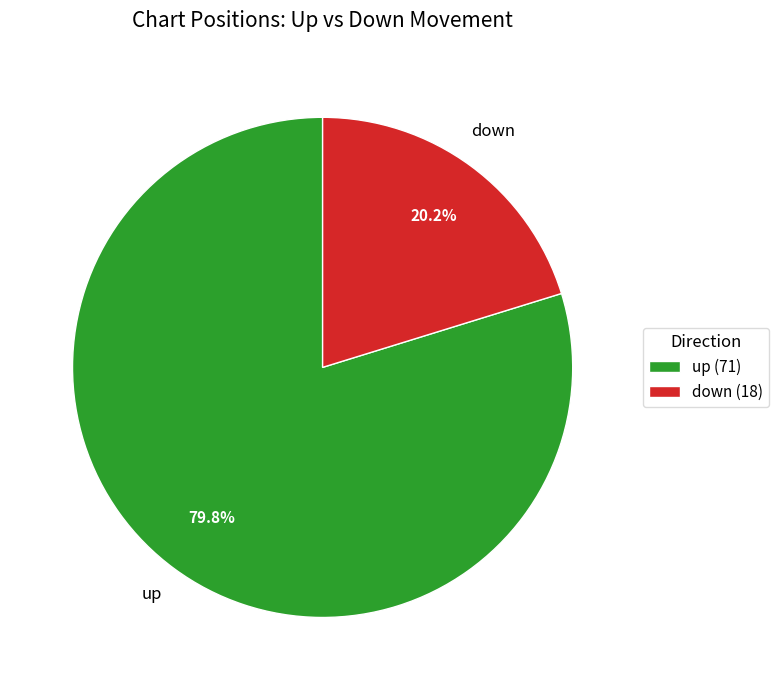

To the nearest percent, what portion does up represent?

80%